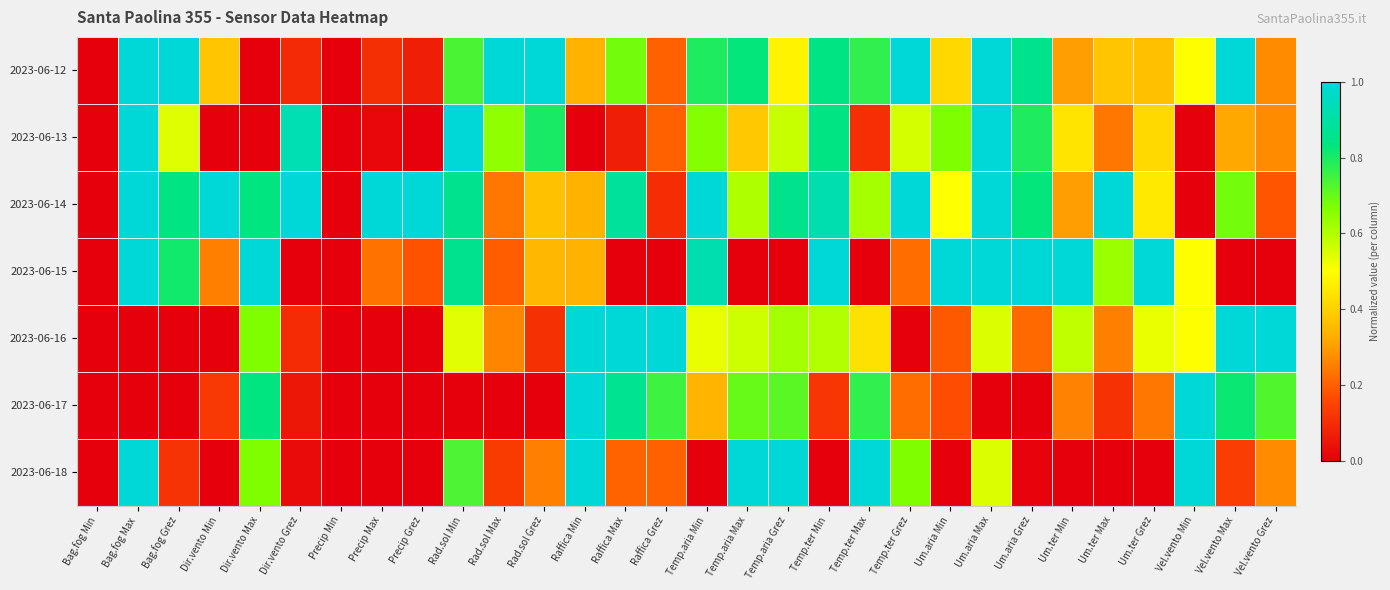

Reading left to right, list all the values displayed in this chart.

2023-06-12: Bag.fog Min=0.0	Bag.fog Max=1.0	Bag.fog Grez=1.0	Dir.vento Min=0.4	Dir.vento Max=0.0	Dir.vento Grez=0.1	Precip Min=0.0	Precip Max=0.1	Precip Grez=0.1	Rad.sol Min=0.7	Rad.sol Max=1.0	Rad.sol Grez=1.0	Raffica Min=0.3	Raffica Max=0.7	Raffica Grez=0.2	Temp.aria Min=0.8	Temp.aria Max=0.8	Temp.aria Grez=0.5	Temp.ter Min=0.8	Temp.ter Max=0.8	Temp.ter Grez=1.0	Um.aria Min=0.4	Um.aria Max=1.0	Um.aria Grez=0.9	Um.ter Min=0.3	Um.ter Max=0.4	Um.ter Grez=0.4	Vel.vento Min=0.5	Vel.vento Max=1.0	Vel.vento Grez=0.3
2023-06-13: Bag.fog Min=0.0	Bag.fog Max=1.0	Bag.fog Grez=0.5	Dir.vento Min=0.0	Dir.vento Max=0.0	Dir.vento Grez=0.9	Precip Min=0.0	Precip Max=0.0	Precip Grez=0.0	Rad.sol Min=1.0	Rad.sol Max=0.6	Rad.sol Grez=0.8	Raffica Min=0.0	Raffica Max=0.1	Raffica Grez=0.2	Temp.aria Min=0.7	Temp.aria Max=0.4	Temp.aria Grez=0.6	Temp.ter Min=0.8	Temp.ter Max=0.1	Temp.ter Grez=0.6	Um.aria Min=0.7	Um.aria Max=1.0	Um.aria Grez=0.8	Um.ter Min=0.4	Um.ter Max=0.2	Um.ter Grez=0.4	Vel.vento Min=0.0	Vel.vento Max=0.3	Vel.vento Grez=0.3
2023-06-14: Bag.fog Min=0.0	Bag.fog Max=1.0	Bag.fog Grez=0.8	Dir.vento Min=1.0	Dir.vento Max=0.8	Dir.vento Grez=1.0	Precip Min=0.0	Precip Max=1.0	Precip Grez=1.0	Rad.sol Min=0.9	Rad.sol Max=0.2	Rad.sol Grez=0.4	Raffica Min=0.3	Raffica Max=0.9	Raffica Grez=0.1	Temp.aria Min=1.0	Temp.aria Max=0.6	Temp.aria Grez=0.9	Temp.ter Min=0.9	Temp.ter Max=0.6	Temp.ter Grez=1.0	Um.aria Min=0.5	Um.aria Max=1.0	Um.aria Grez=0.8	Um.ter Min=0.3	Um.ter Max=1.0	Um.ter Grez=0.5	Vel.vento Min=0.0	Vel.vento Max=0.7	Vel.vento Grez=0.2
2023-06-15: Bag.fog Min=0.0	Bag.fog Max=1.0	Bag.fog Grez=0.8	Dir.vento Min=0.2	Dir.vento Max=1.0	Dir.vento Grez=0.0	Precip Min=0.0	Precip Max=0.2	Precip Grez=0.2	Rad.sol Min=0.9	Rad.sol Max=0.2	Rad.sol Grez=0.3	Raffica Min=0.3	Raffica Max=0.0	Raffica Grez=0.0	Temp.aria Min=0.9	Temp.aria Max=0.0	Temp.aria Grez=0.0	Temp.ter Min=1.0	Temp.ter Max=0.0	Temp.ter Grez=0.2	Um.aria Min=1.0	Um.aria Max=1.0	Um.aria Grez=1.0	Um.ter Min=1.0	Um.ter Max=0.6	Um.ter Grez=1.0	Vel.vento Min=0.5	Vel.vento Max=0.0	Vel.vento Grez=0.0
2023-06-16: Bag.fog Min=0.0	Bag.fog Max=0.0	Bag.fog Grez=0.0	Dir.vento Min=0.0	Dir.vento Max=0.7	Dir.vento Grez=0.1	Precip Min=0.0	Precip Max=0.0	Precip Grez=0.0	Rad.sol Min=0.5	Rad.sol Max=0.3	Rad.sol Grez=0.1	Raffica Min=1.0	Raffica Max=1.0	Raffica Grez=1.0	Temp.aria Min=0.5	Temp.aria Max=0.6	Temp.aria Grez=0.6	Temp.ter Min=0.6	Temp.ter Max=0.4	Temp.ter Grez=0.0	Um.aria Min=0.2	Um.aria Max=0.5	Um.aria Grez=0.2	Um.ter Min=0.6	Um.ter Max=0.3	Um.ter Grez=0.5	Vel.vento Min=0.5	Vel.vento Max=1.0	Vel.vento Grez=1.0
2023-06-17: Bag.fog Min=0.0	Bag.fog Max=0.0	Bag.fog Grez=0.0	Dir.vento Min=0.1	Dir.vento Max=0.8	Dir.vento Grez=0.1	Precip Min=0.0	Precip Max=0.0	Precip Grez=0.0	Rad.sol Min=0.0	Rad.sol Max=0.0	Rad.sol Grez=0.0	Raffica Min=1.0	Raffica Max=0.9	Raffica Grez=0.8	Temp.aria Min=0.3	Temp.aria Max=0.7	Temp.aria Grez=0.7	Temp.ter Min=0.1	Temp.ter Max=0.8	Temp.ter Grez=0.2	Um.aria Min=0.2	Um.aria Max=0.0	Um.aria Grez=0.0	Um.ter Min=0.3	Um.ter Max=0.1	Um.ter Grez=0.2	Vel.vento Min=1.0	Vel.vento Max=0.8	Vel.vento Grez=0.7
2023-06-18: Bag.fog Min=0.0	Bag.fog Max=1.0	Bag.fog Grez=0.1	Dir.vento Min=0.0	Dir.vento Max=0.7	Dir.vento Grez=0.0	Precip Min=0.0	Precip Max=0.0	Precip Grez=0.0	Rad.sol Min=0.7	Rad.sol Max=0.1	Rad.sol Grez=0.3	Raffica Min=1.0	Raffica Max=0.2	Raffica Grez=0.2	Temp.aria Min=0.0	Temp.aria Max=1.0	Temp.aria Grez=1.0	Temp.ter Min=0.0	Temp.ter Max=1.0	Temp.ter Grez=0.7	Um.aria Min=0.0	Um.aria Max=0.5	Um.aria Grez=0.0	Um.ter Min=0.0	Um.ter Max=0.0	Um.ter Grez=0.0	Vel.vento Min=1.0	Vel.vento Max=0.1	Vel.vento Grez=0.3